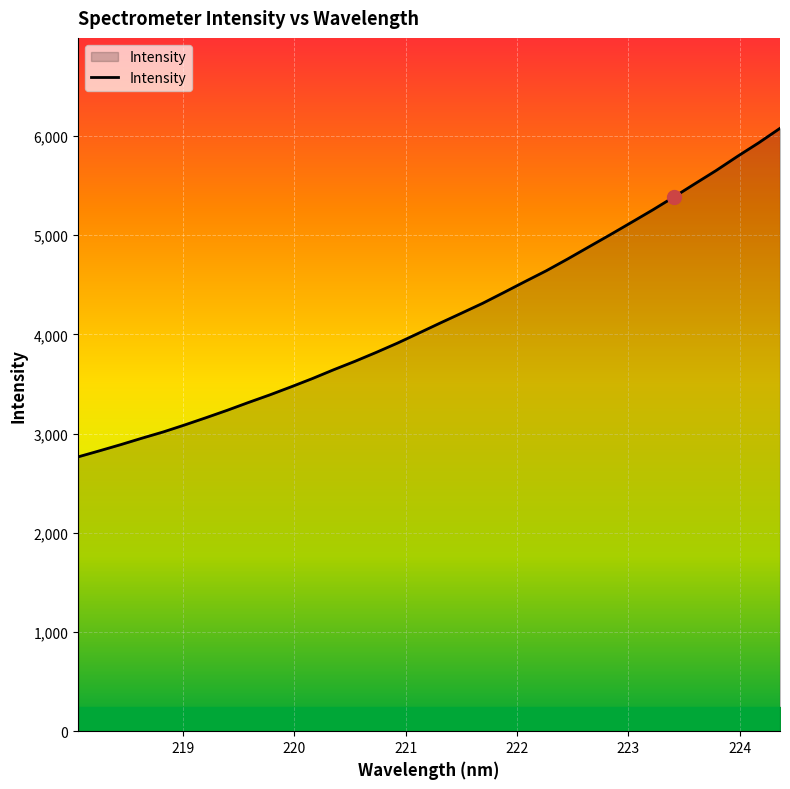

What is the maximum value shown in the chart?

6077.2